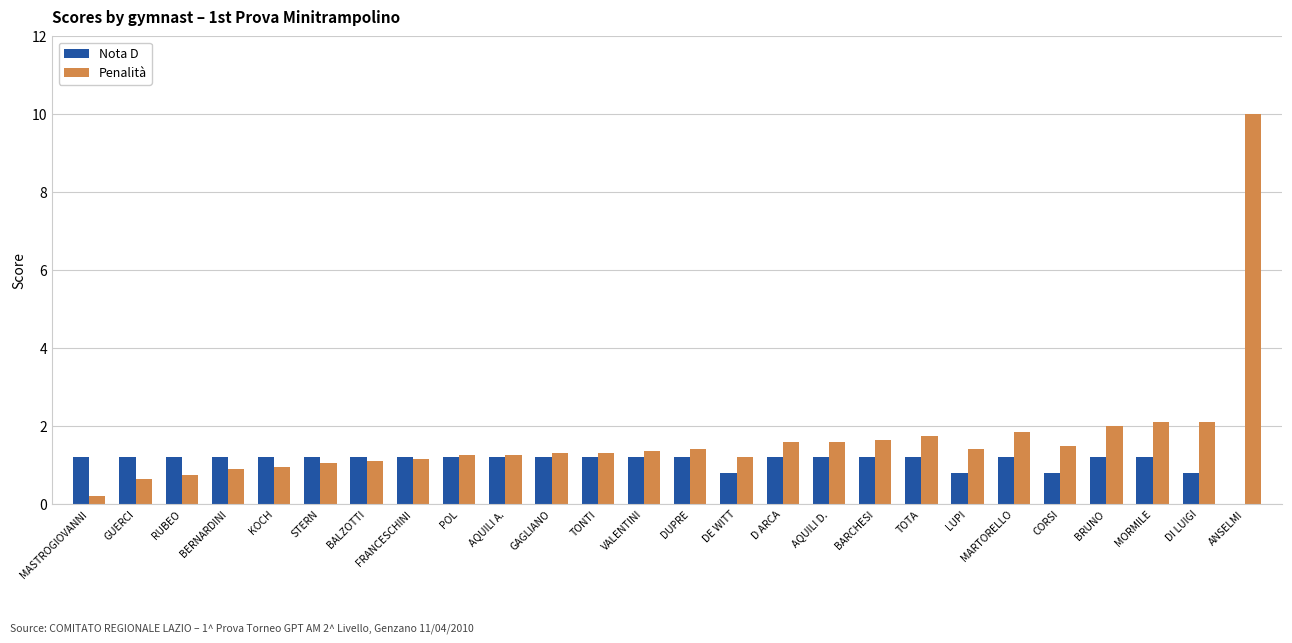

Read the Nota D value at GUERCI.

1.2